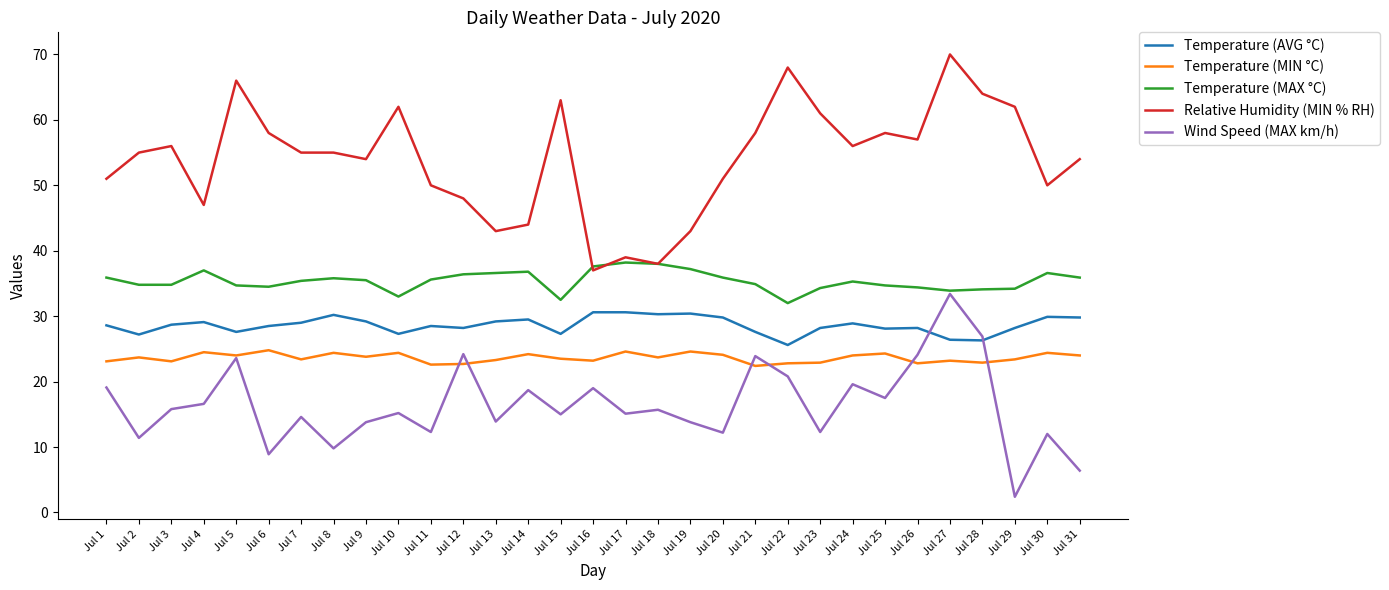

The value of Temperature (MAX °C) at Jul 10 is 33.0. True or false?

True